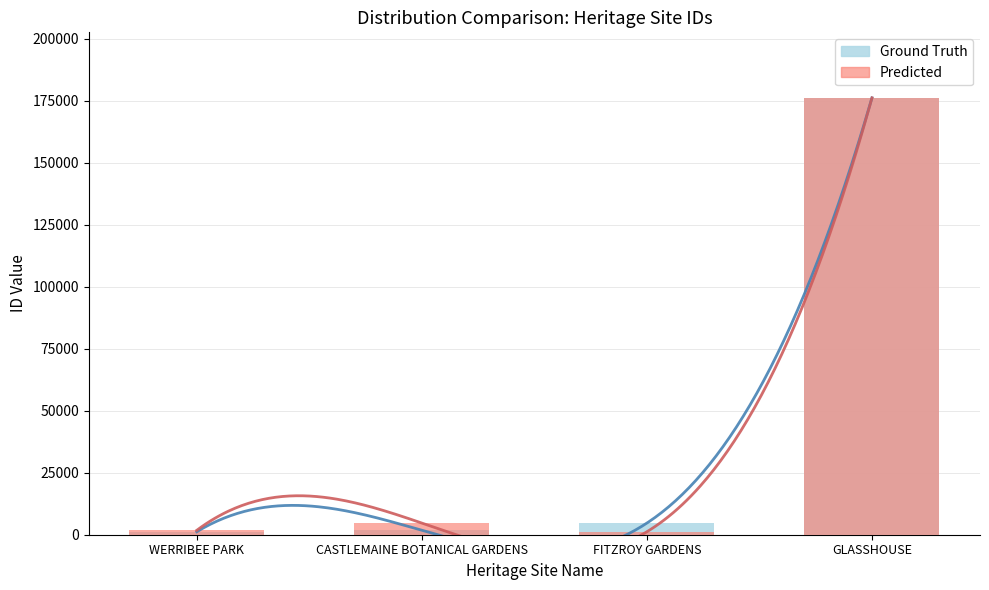

At which category is the sum across all series the highest?

GLASSHOUSE